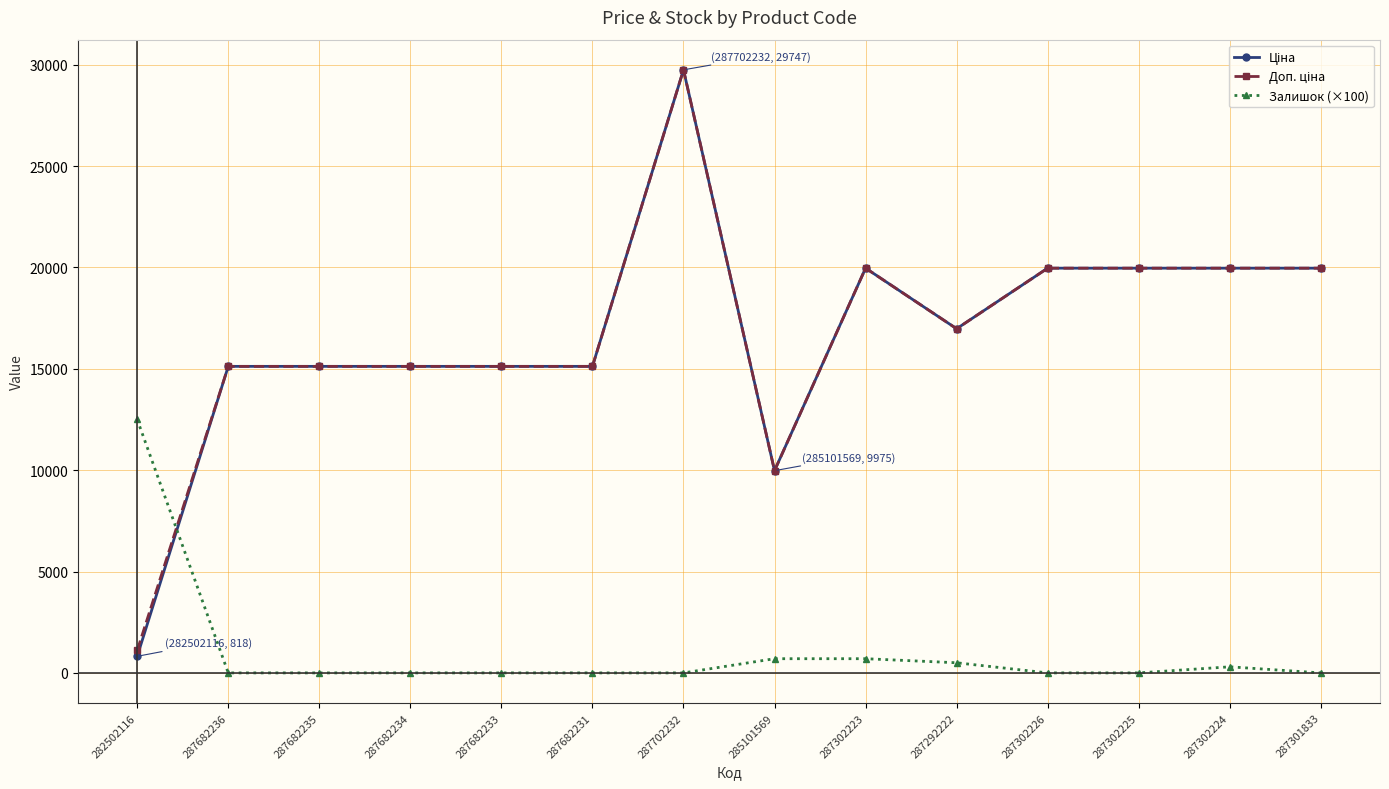

Which category has the highest value across all series?

287702232